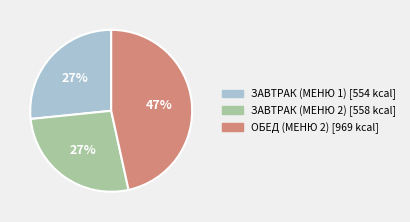

How many slices are in this pie chart?

3